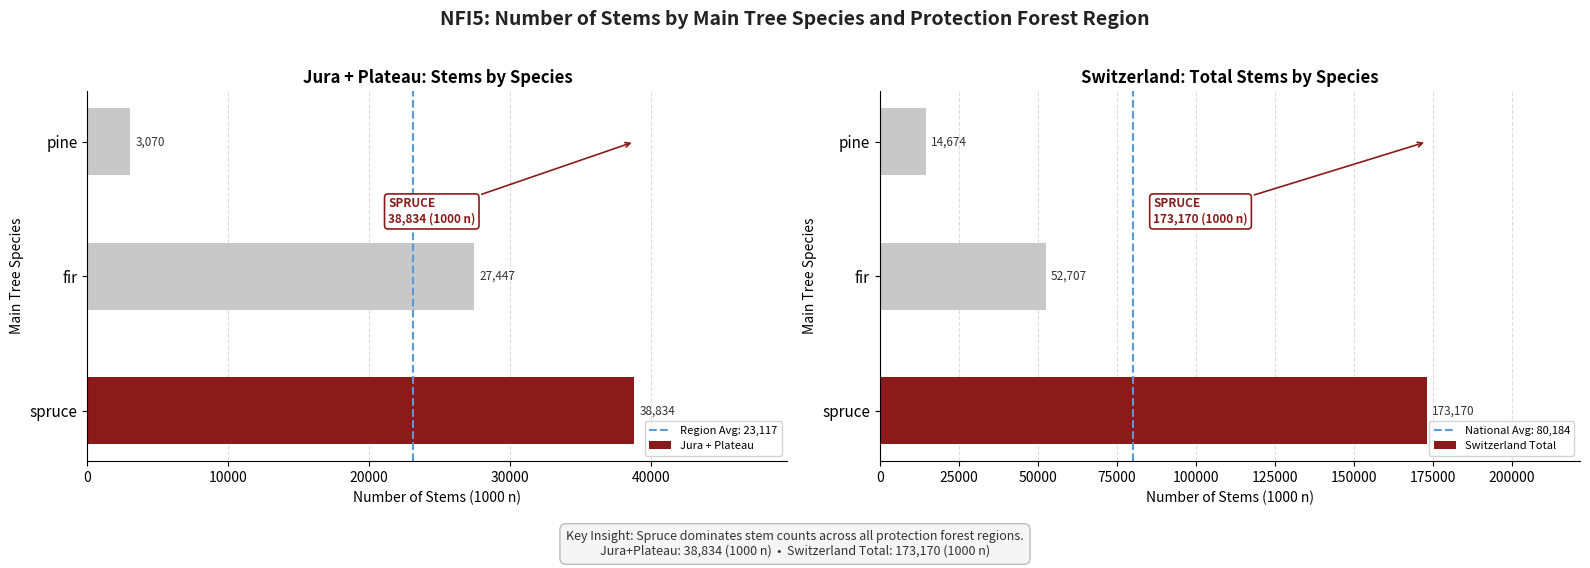

Where is Switzerland Total nearest to the value 93922?

fir